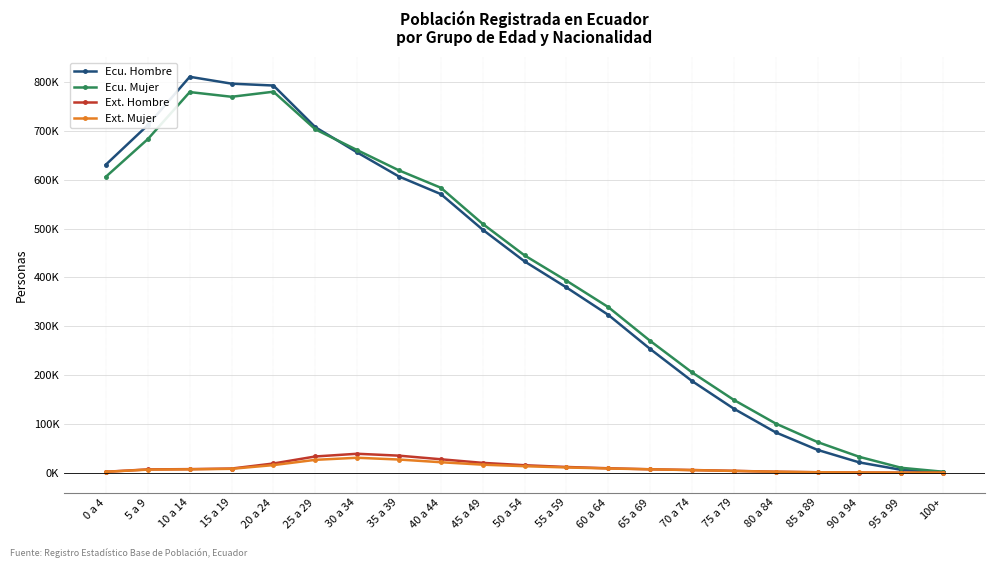

What are all the series names shown in the legend?

Ecu. Hombre, Ecu. Mujer, Ext. Hombre, Ext. Mujer